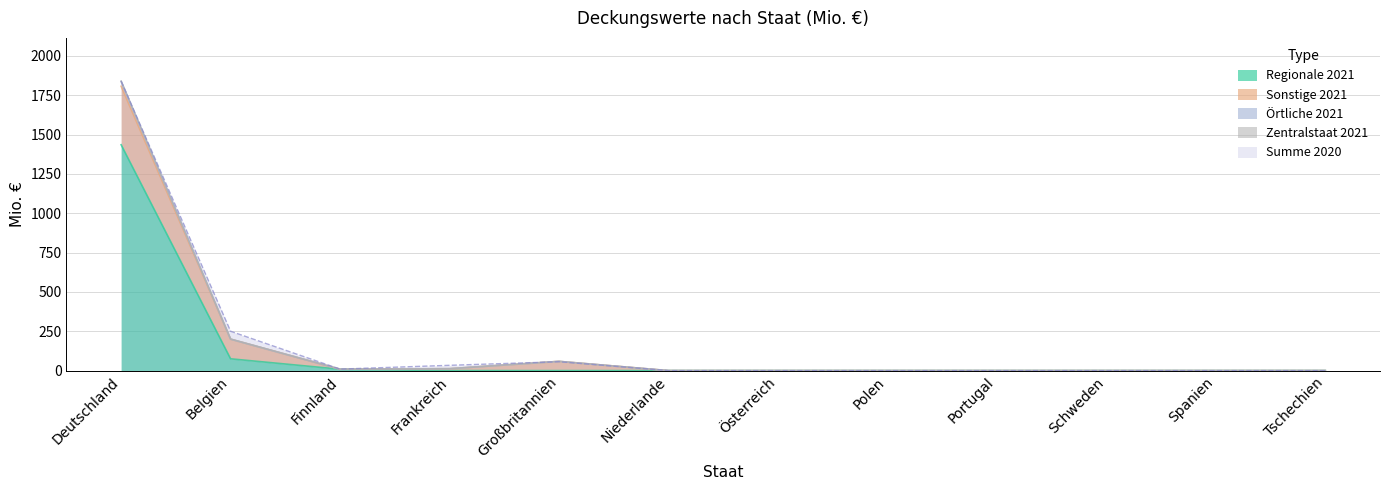

In Summe 2021, how many points are higher than both neighbors (excluding endpoints)?

1